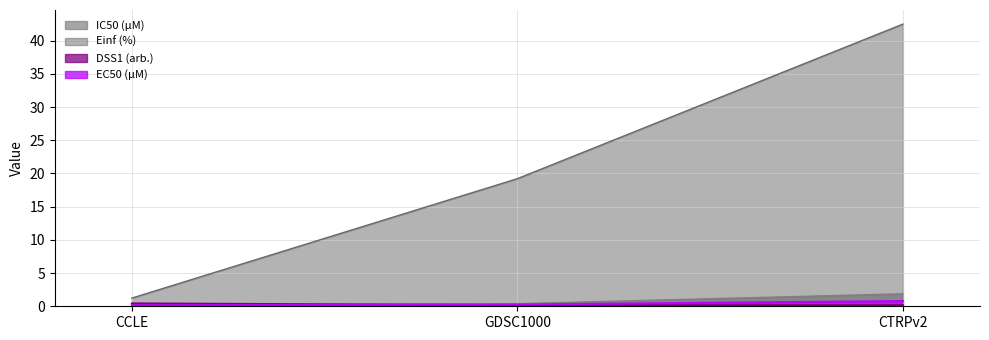

Is it true that DSS1 (arb.) equals 0.7 at CCLE?

False